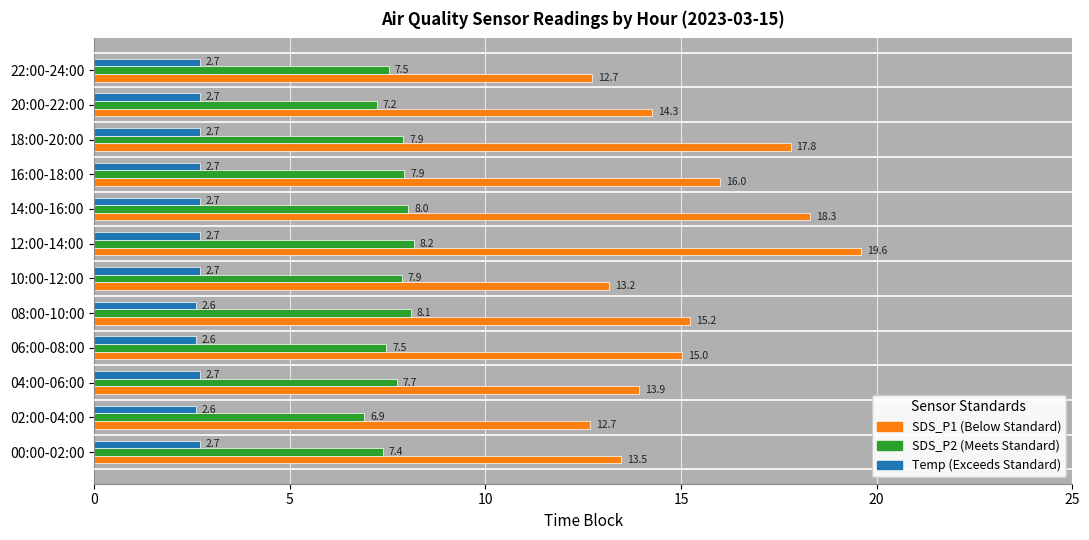

What is the difference between the highest and lowest values at 00:00-02:00?

10.8